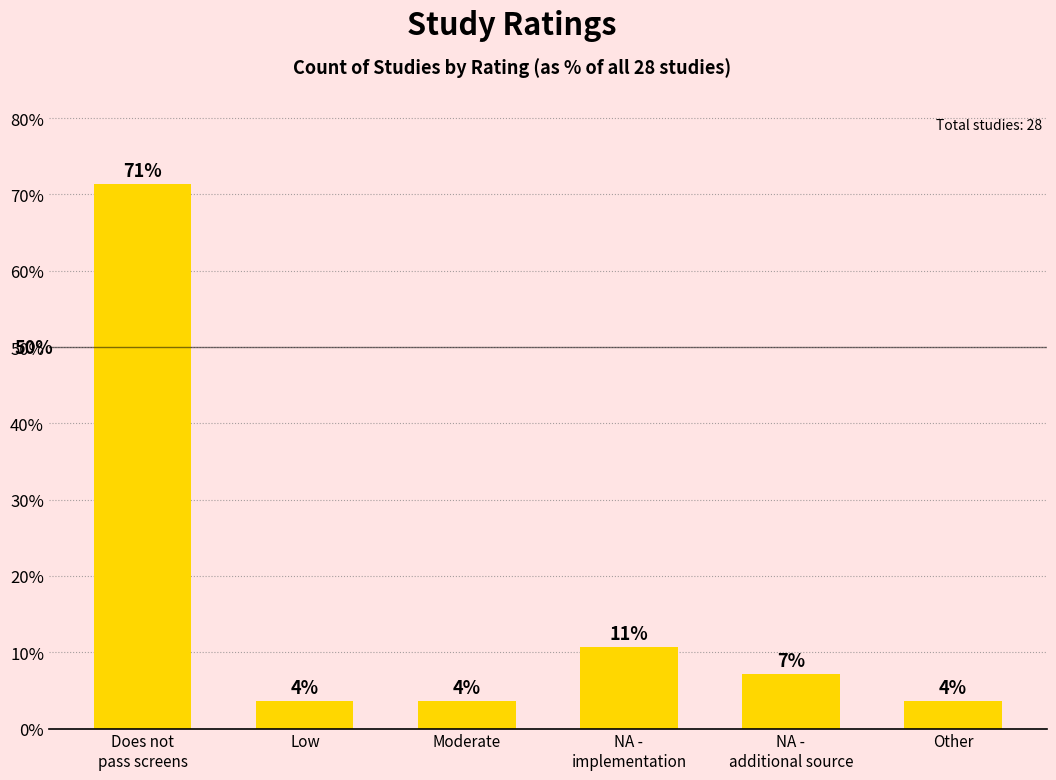

Does the chart contain stacked bars?

No